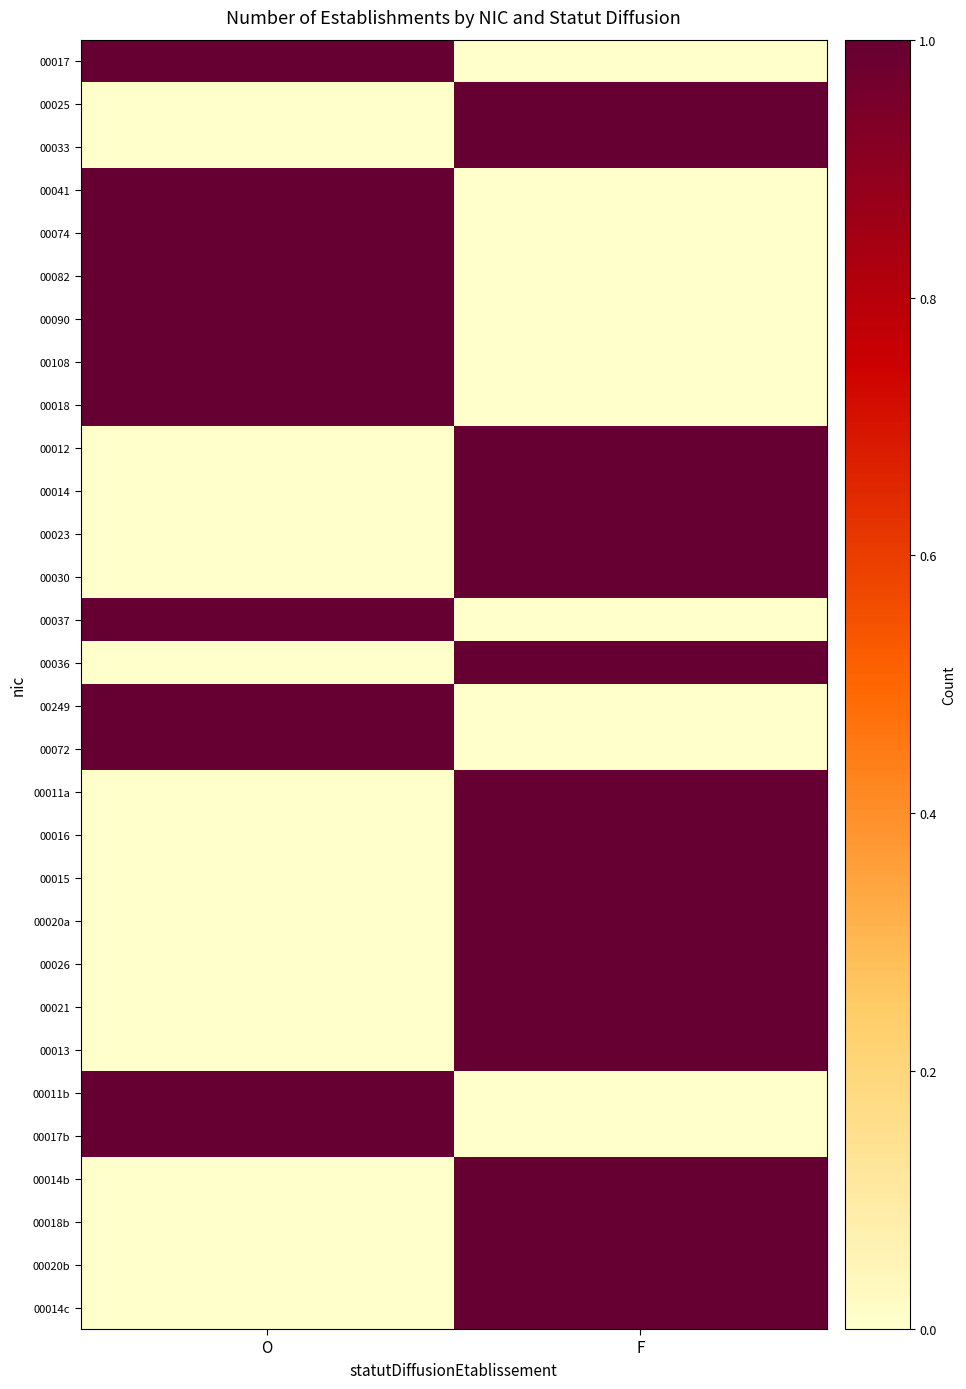

What is the spread (max minus min) of values at F?

1